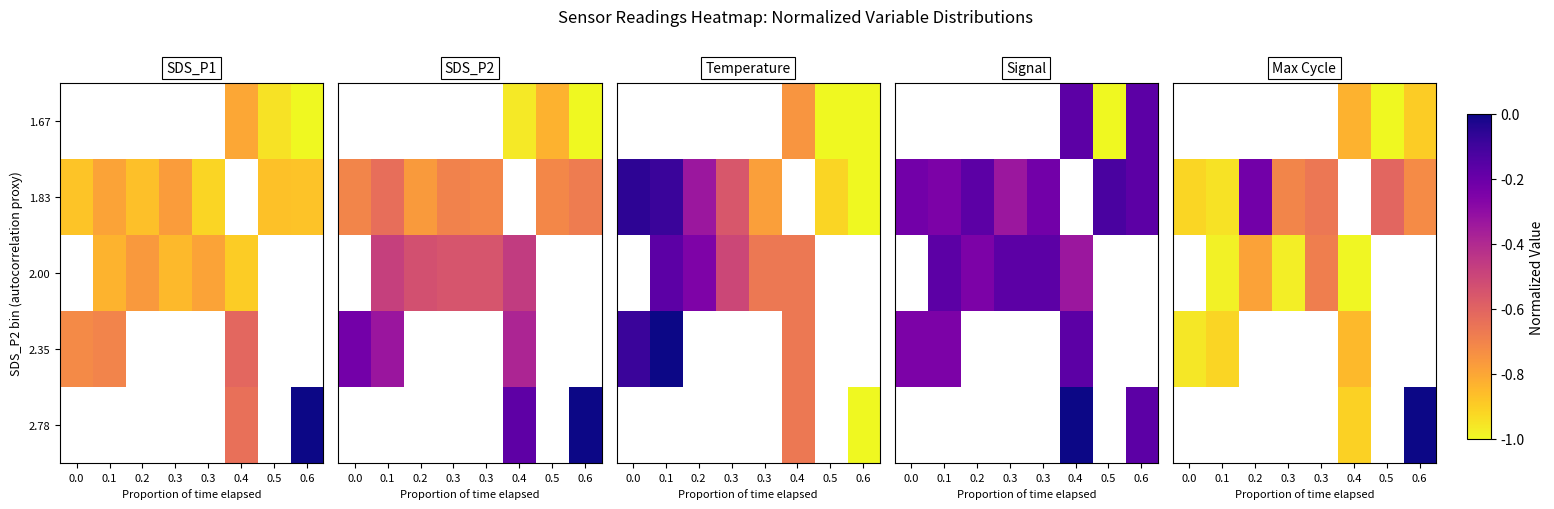

Between 0.3 and 0.4, which is larger?

0.4